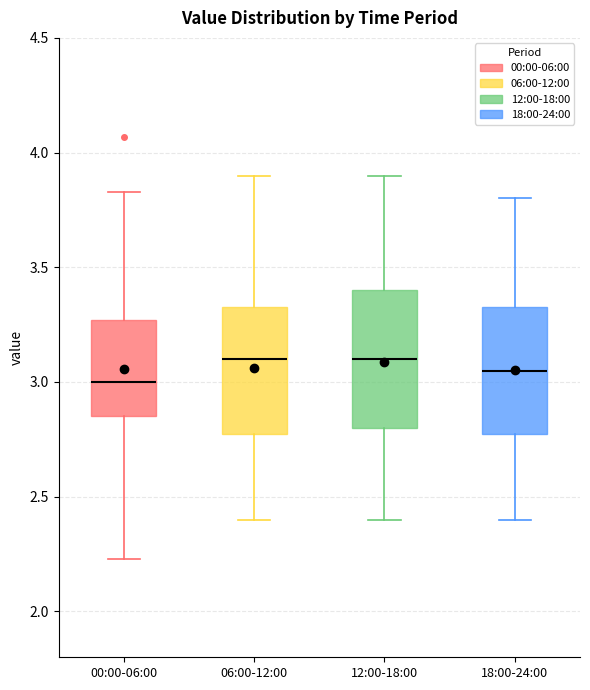

Reading left to right, transcribe this box plot: for each box, give where its median line is, the range the box spans, and where its two whiskers end, as read against the y-axis. The values are not printed on the chart, so give them approximately, as read against the axis.

00:00-06:00: median 3.00, box 2.85 to 3.25, whiskers 2.25 to 3.85
06:00-12:00: median 3.10, box 2.80 to 3.35, whiskers 2.40 to 3.90
12:00-18:00: median 3.10, box 2.80 to 3.40, whiskers 2.40 to 3.90
18:00-24:00: median 3.05, box 2.80 to 3.35, whiskers 2.40 to 3.80